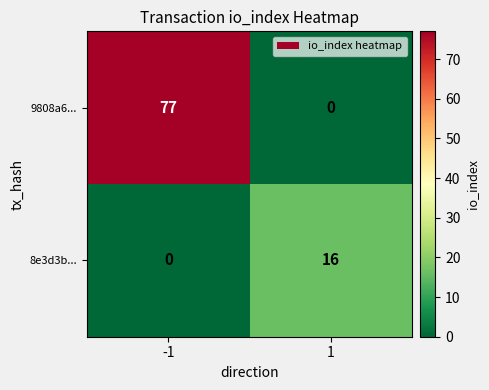

What is the spread (max minus min) of values at -1?

77